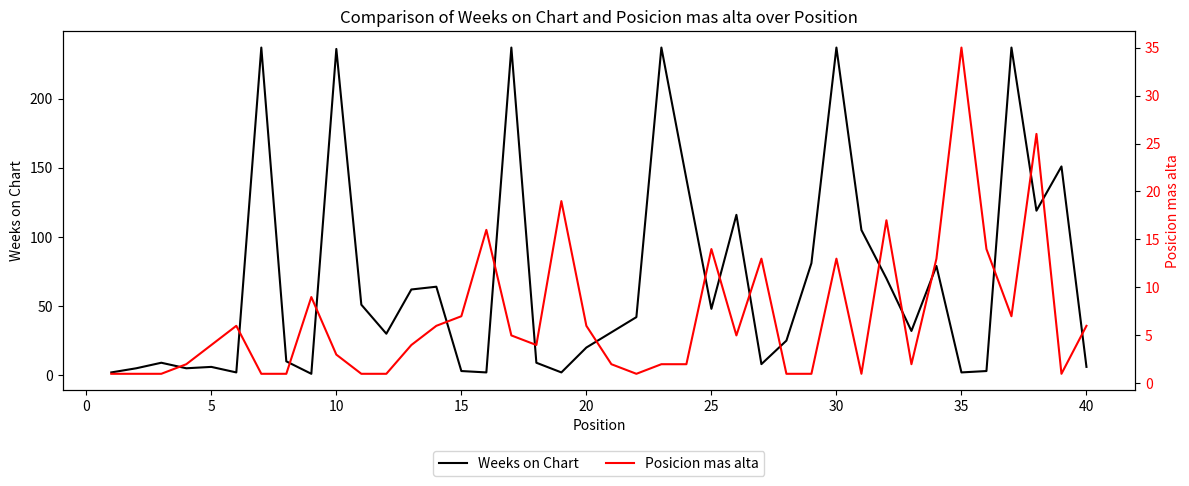

Is it true that Weeks on Chart equals 85 at 25?

False